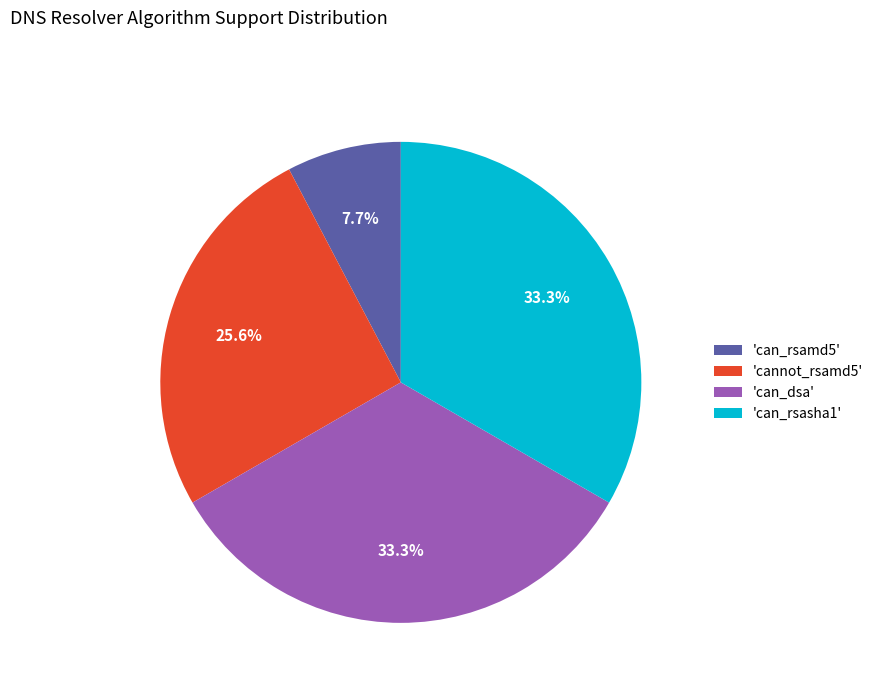

To the nearest percent, what is the average slice percentage?

25%